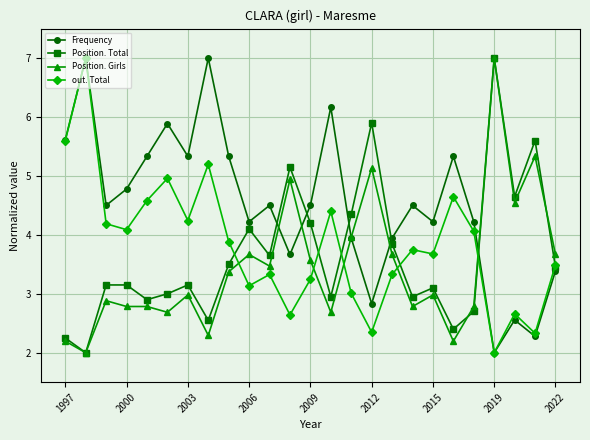

How many interior local valleys does the Position. Total series have?

8